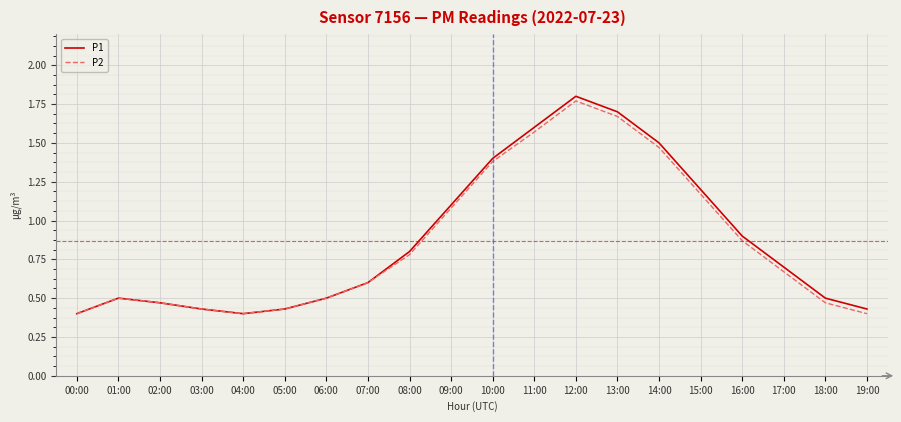

What position from the right is 15:00?

5